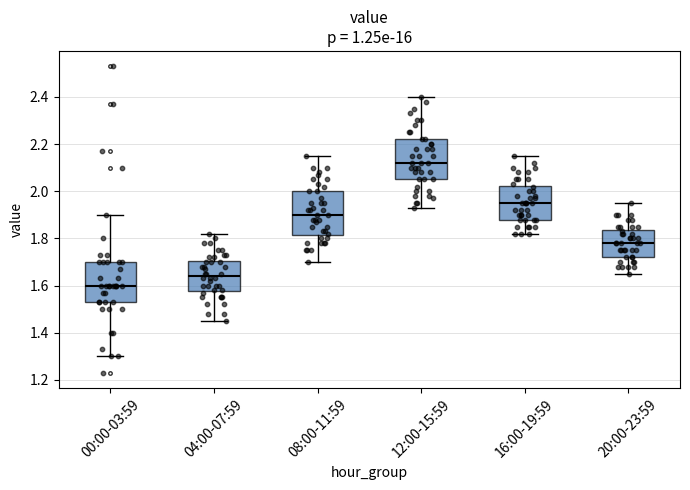

Where is the upper edge of the box for 08:00-11:59 on the y-axis? The values are not printed on the chart, so give them approximately, as read against the axis.

2.00